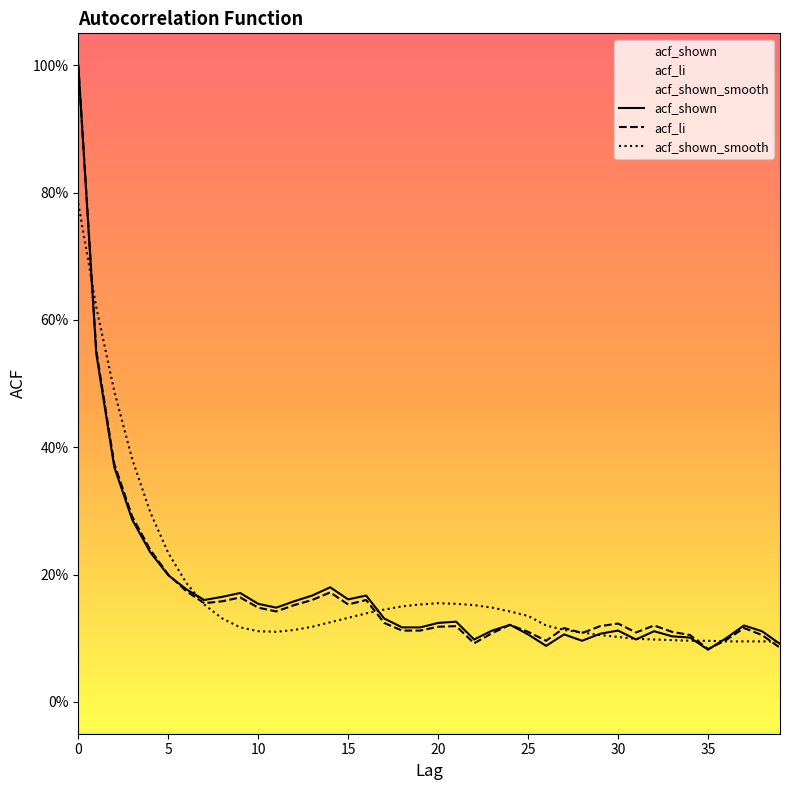

Count the number of categories in the chart.

40